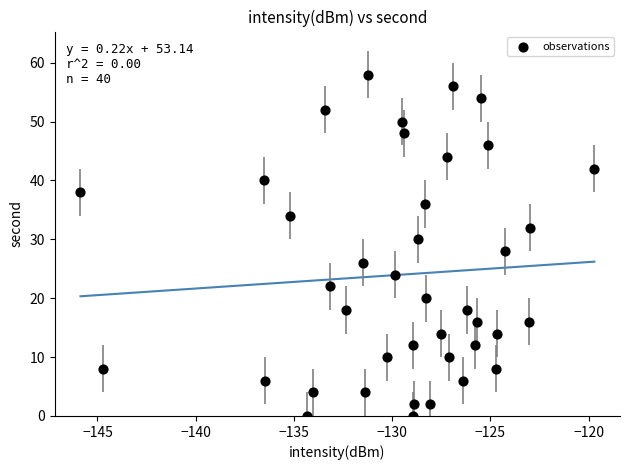

What is the range of Y values (max minus min)?

58